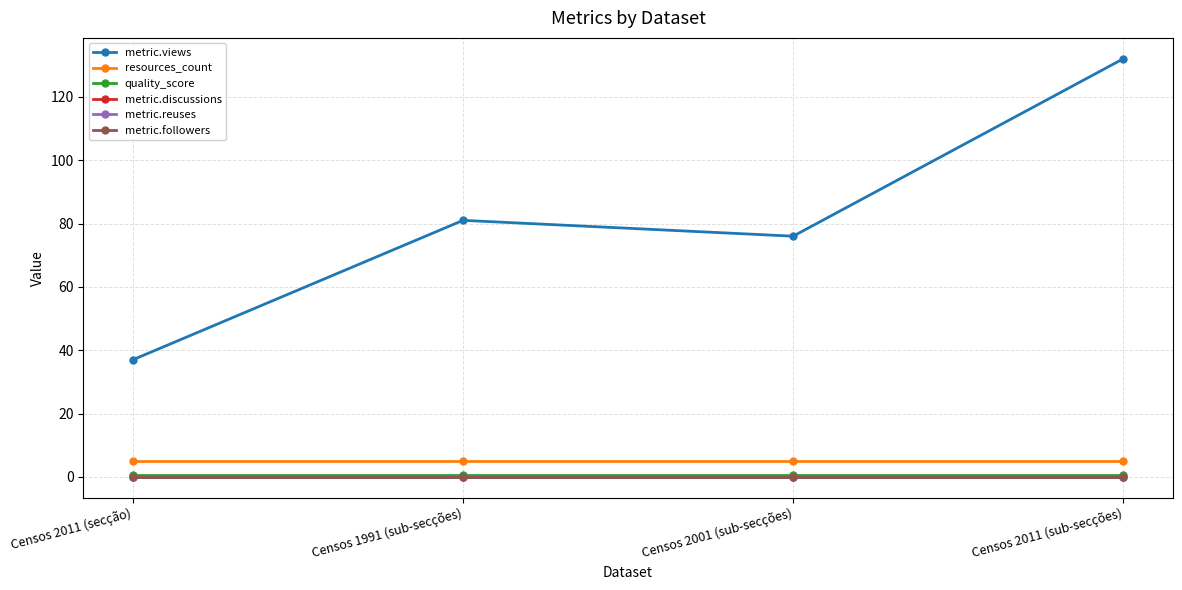

Is this an area chart (filled region under the line)?

No